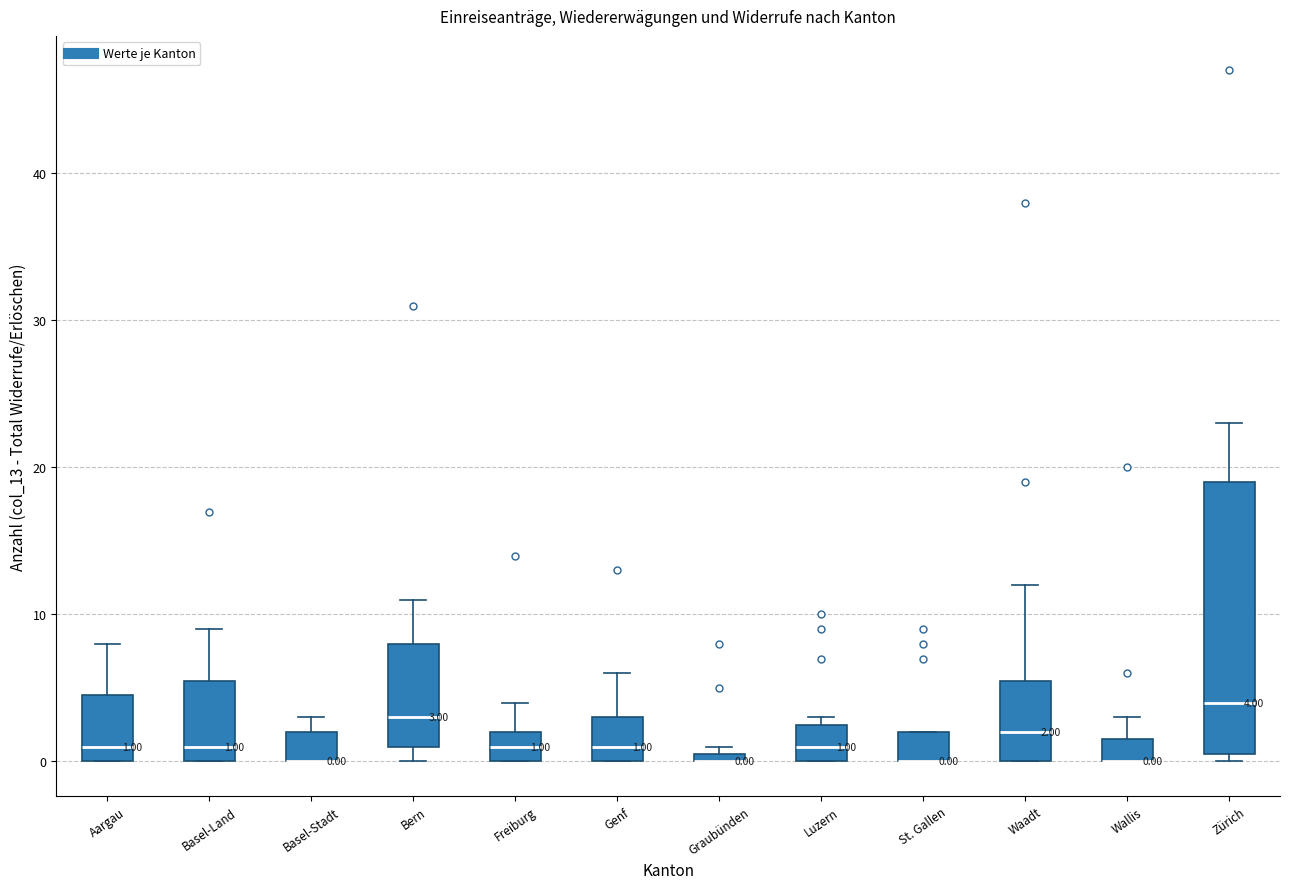

Comparing the boxes themselves (not the whiskers), which one is the tallest?

Zürich